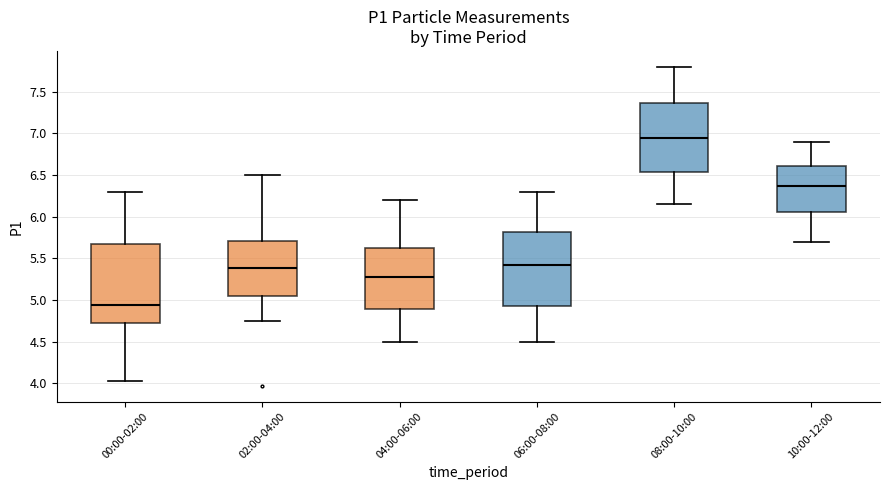

Reading left to right, transcribe this box plot: for each box, give where its median line is, the range the box spans, and where its two whiskers end, as read against the y-axis. The values are not printed on the chart, so give them approximately, as read against the axis.

00:00-02:00: median 4.95, box 4.70 to 5.65, whiskers 4.05 to 6.30
02:00-04:00: median 5.40, box 5.05 to 5.70, whiskers 4.75 to 6.50
04:00-06:00: median 5.30, box 4.90 to 5.65, whiskers 4.50 to 6.20
06:00-08:00: median 5.45, box 4.95 to 5.80, whiskers 4.50 to 6.30
08:00-10:00: median 6.95, box 6.55 to 7.35, whiskers 6.15 to 7.80
10:00-12:00: median 6.40, box 6.05 to 6.60, whiskers 5.70 to 6.90